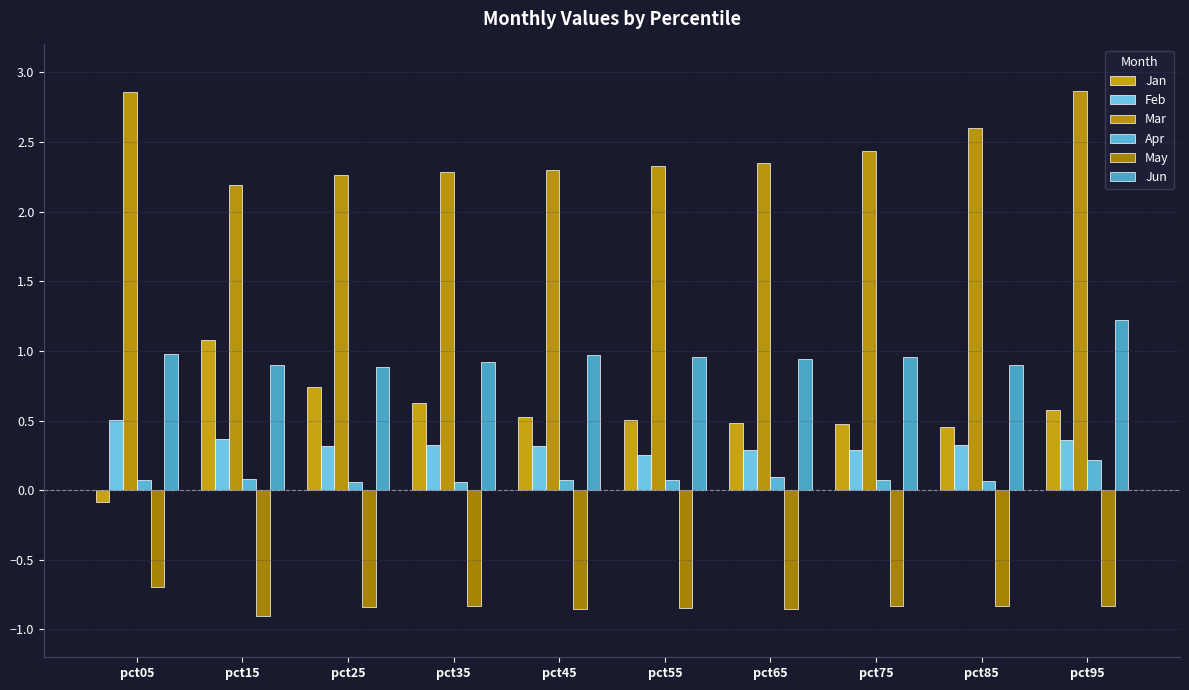

Reading left to right, extract all data points from this chart.

Jan: pct05=-0.1	pct15=1.1	pct25=0.7	pct35=0.6	pct45=0.5	pct55=0.5	pct65=0.5	pct75=0.5	pct85=0.5	pct95=0.6
Feb: pct05=0.5	pct15=0.4	pct25=0.3	pct35=0.3	pct45=0.3	pct55=0.3	pct65=0.3	pct75=0.3	pct85=0.3	pct95=0.4
Mar: pct05=2.9	pct15=2.2	pct25=2.3	pct35=2.3	pct45=2.3	pct55=2.3	pct65=2.3	pct75=2.4	pct85=2.6	pct95=2.9
Apr: pct05=0.1	pct15=0.1	pct25=0.1	pct35=0.1	pct45=0.1	pct55=0.1	pct65=0.1	pct75=0.1	pct85=0.1	pct95=0.2
May: pct05=-0.7	pct15=-0.9	pct25=-0.8	pct35=-0.8	pct45=-0.9	pct55=-0.8	pct65=-0.9	pct75=-0.8	pct85=-0.8	pct95=-0.8
Jun: pct05=1.0	pct15=0.9	pct25=0.9	pct35=0.9	pct45=1.0	pct55=1.0	pct65=0.9	pct75=1.0	pct85=0.9	pct95=1.2